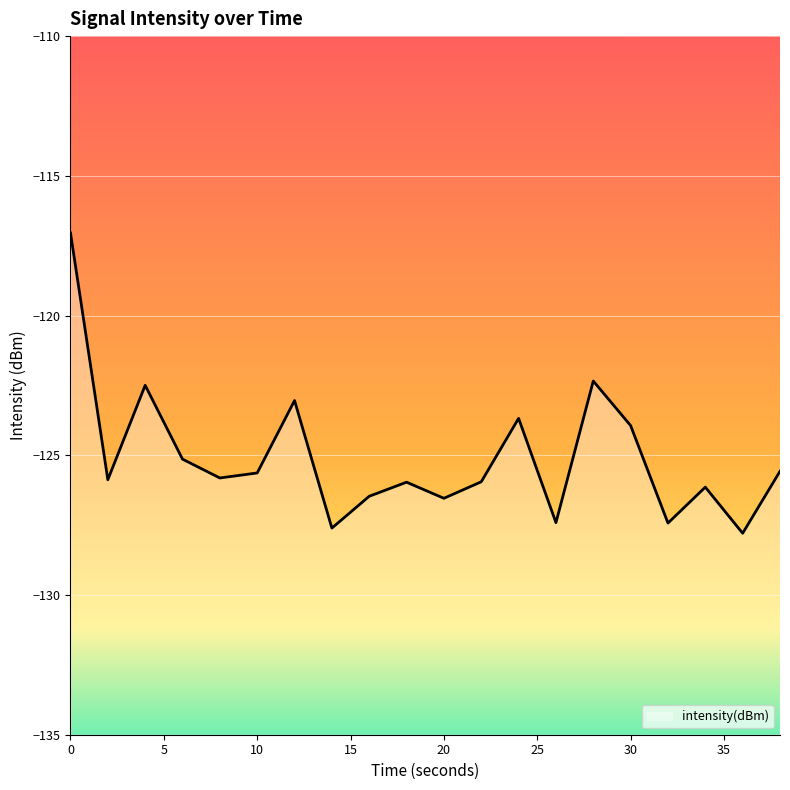

Reading left to right, transcribe all the data shown in this chart.

0=-117.0	2=-125.9	4=-122.5	6=-125.1	8=-125.8	10=-125.6	12=-123.0	14=-127.6	16=-126.5	18=-126.0	20=-126.5	22=-125.9	24=-123.7	26=-127.4	28=-122.3	30=-123.9	32=-127.4	34=-126.1	36=-127.8	38=-125.6